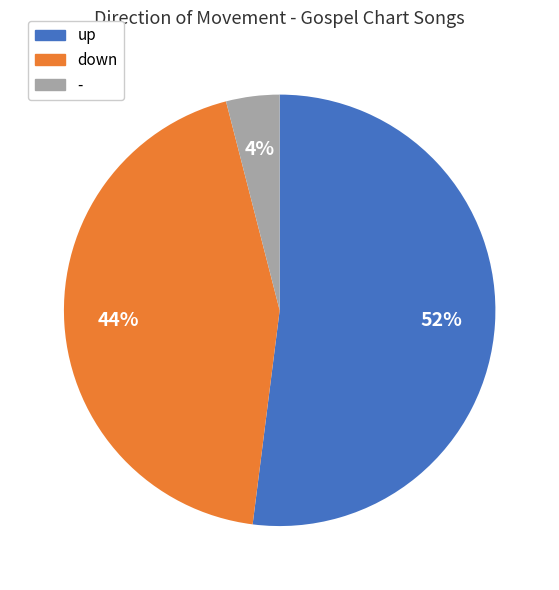

How many segments does this pie chart have?

3